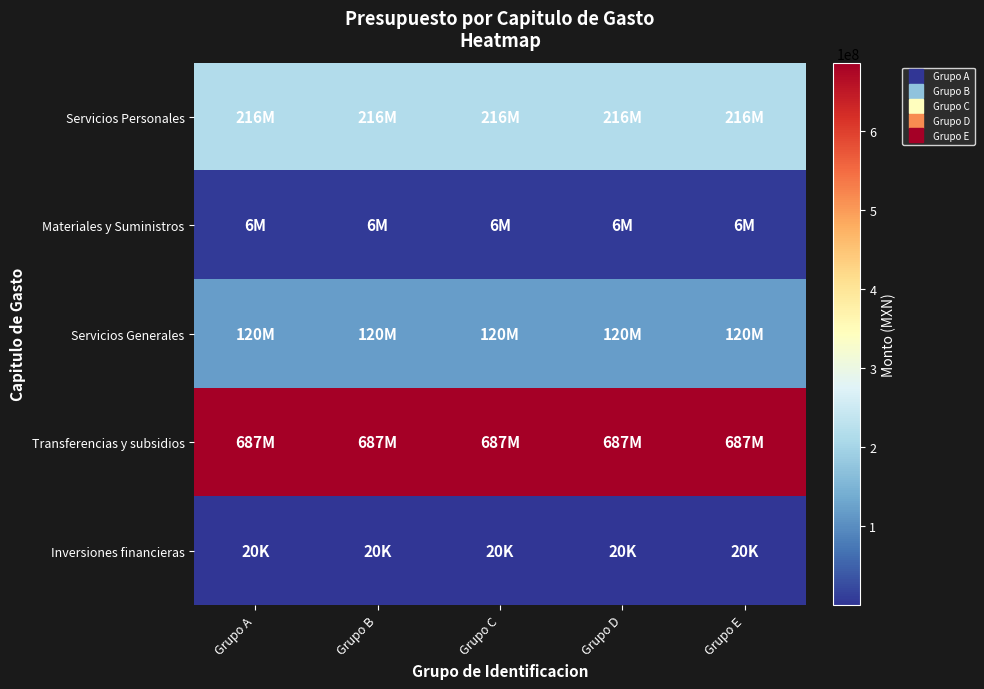

What is the total value across all series at Grupo E?

1028419601